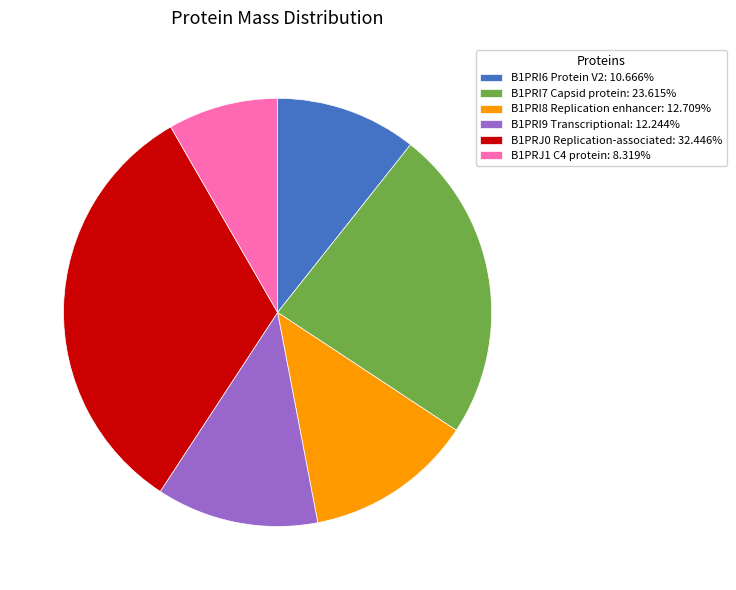

Which category has the smallest portion of the pie?

B1PRJ1 C4 protein